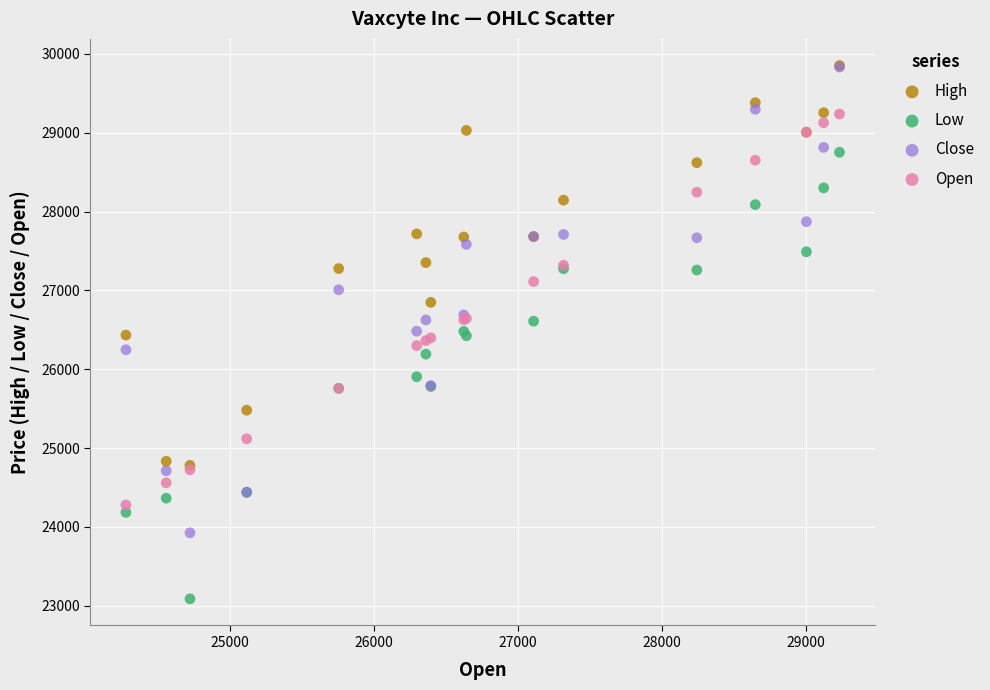

Which series contains the lowest Y value?

Low